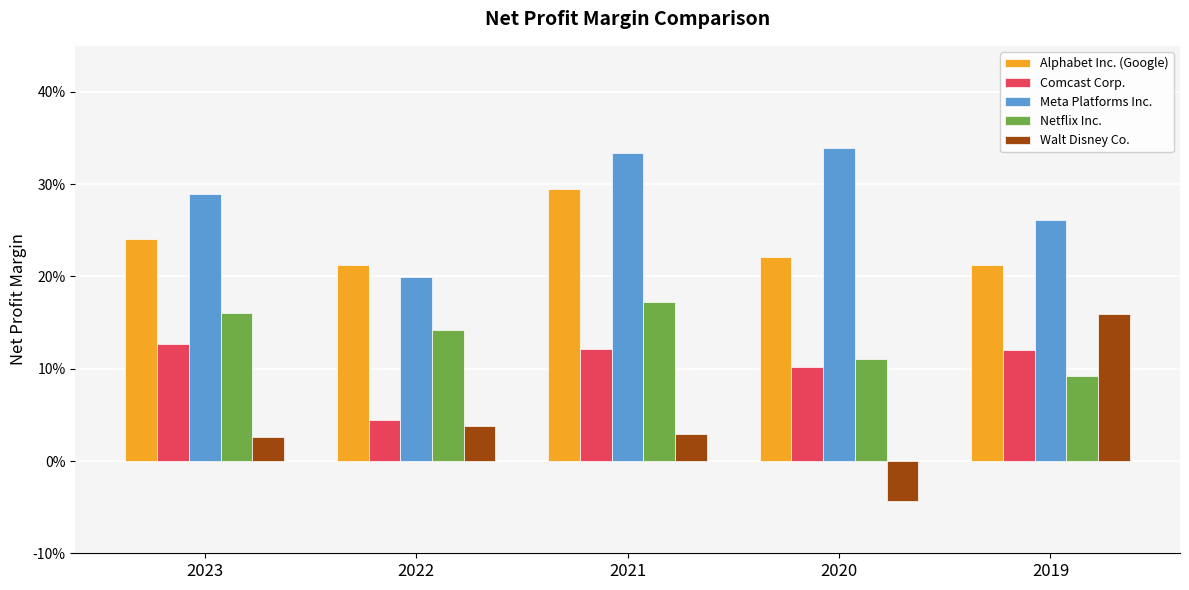

Does the chart contain stacked bars?

No